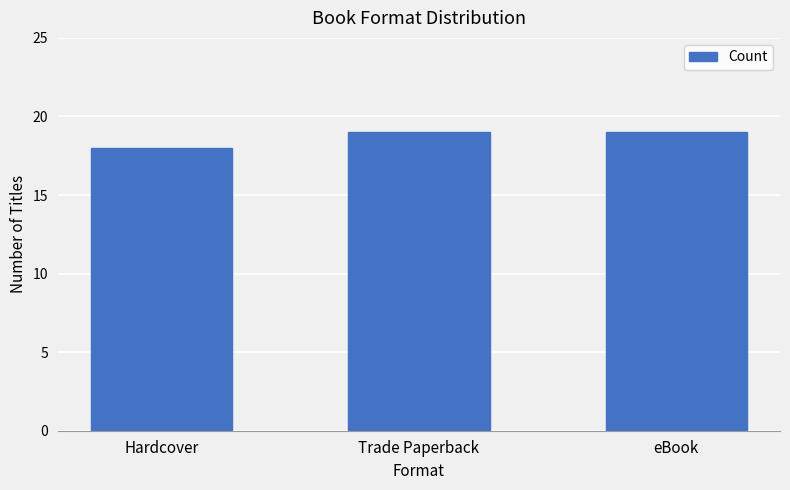

What position from the right is Trade Paperback?

2